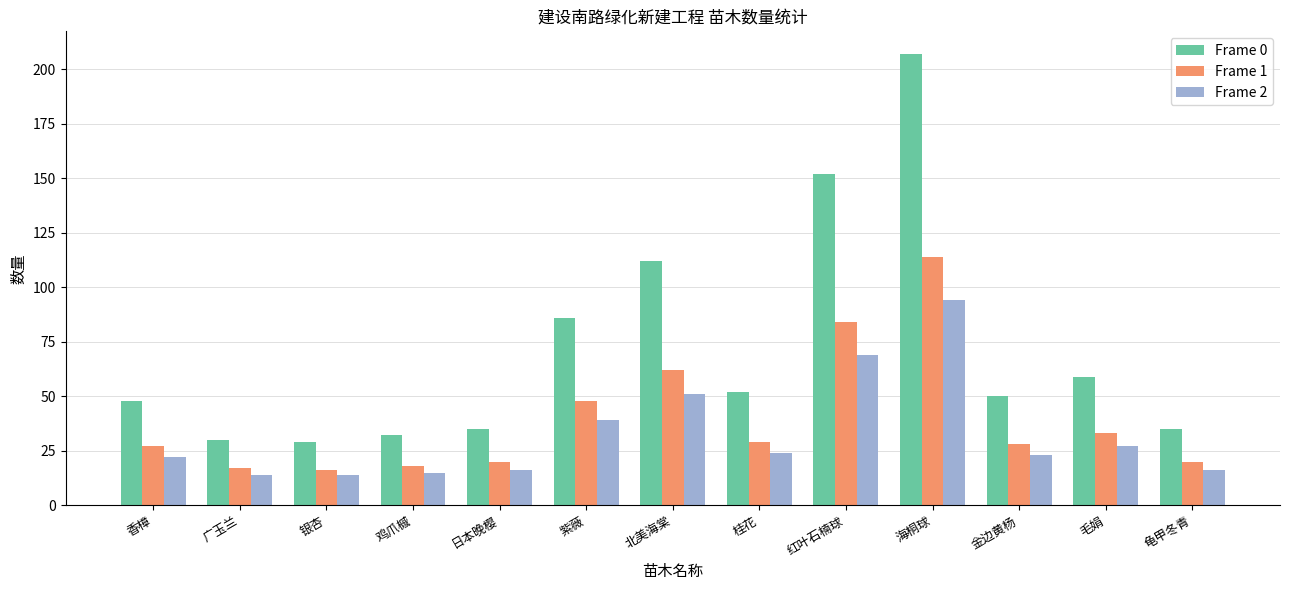

Rank the series by their average value, from lowest to highest.

Frame 2, Frame 1, Frame 0